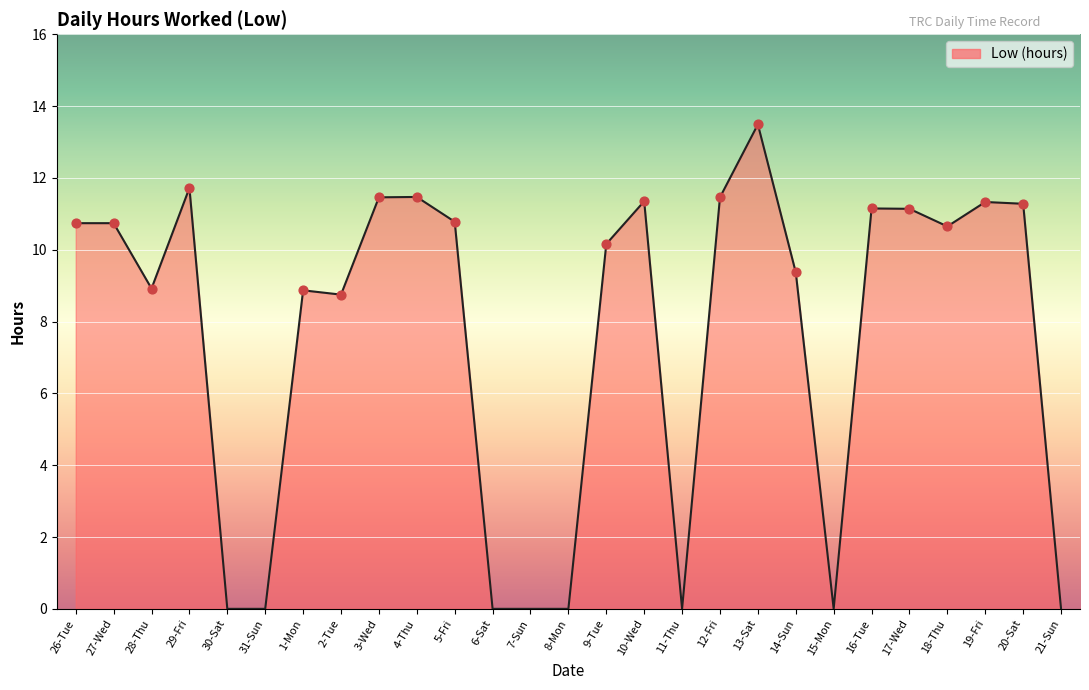

What is the change in value from 1-Mon to 5-Fri?

+1.9